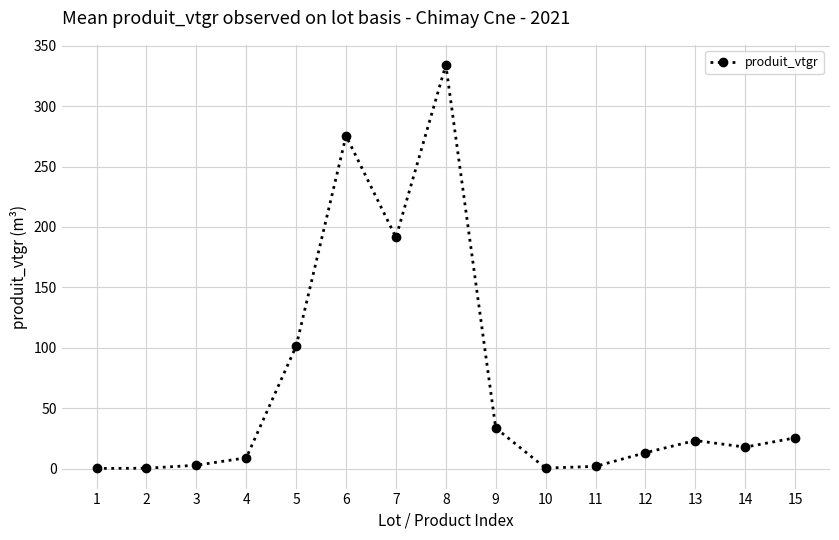

What is the maximum value shown in the chart?

334.1